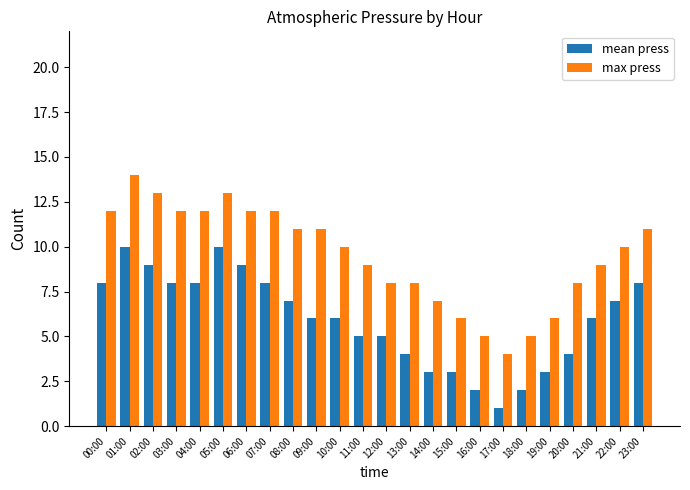

What is the label of the 5th bar from the right?

19:00